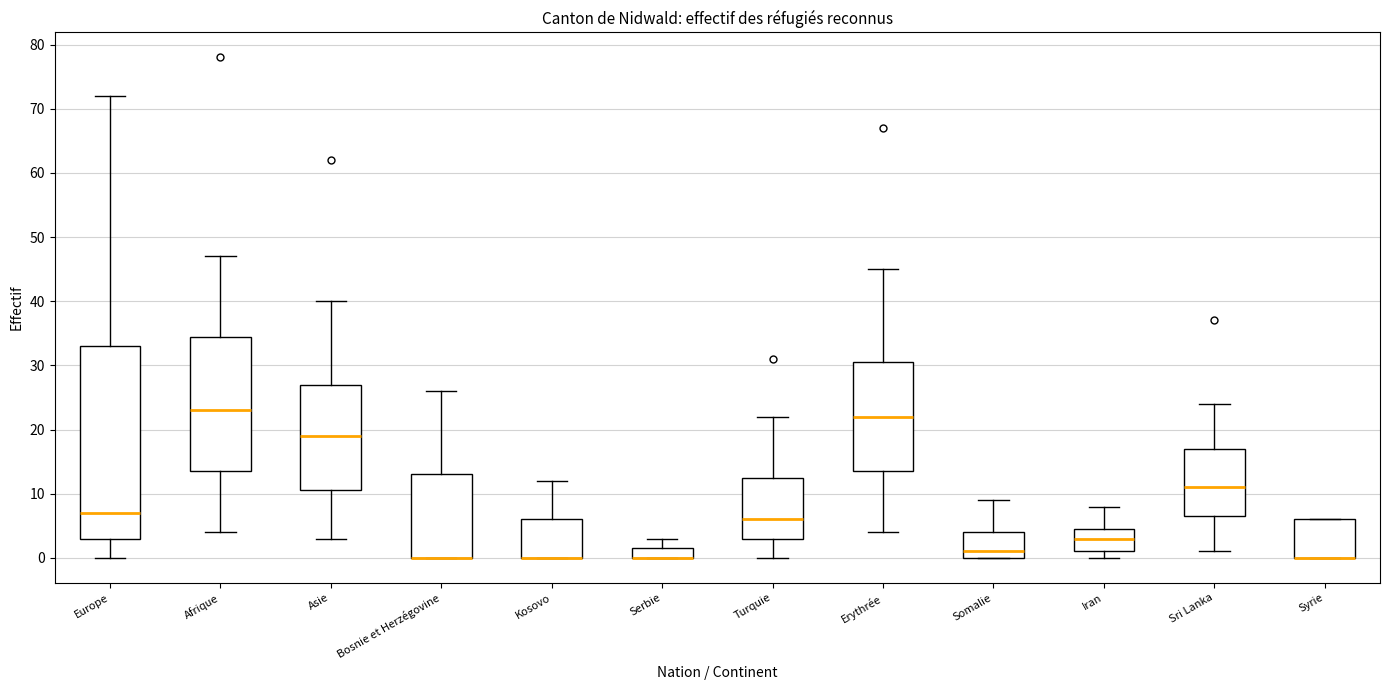

Comparing the boxes themselves (not the whiskers), which one is the tallest?

Europe